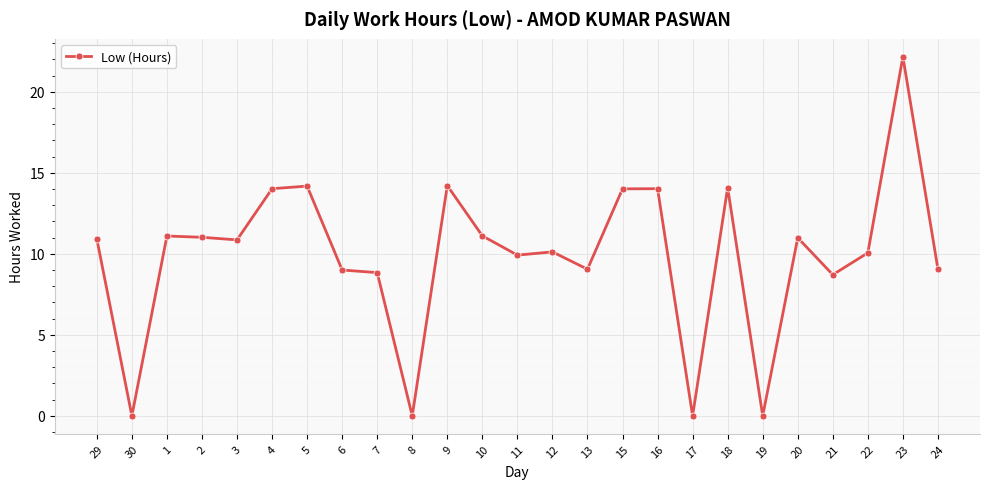

The chart shows a value of 10.9 at 29. True or false?

True